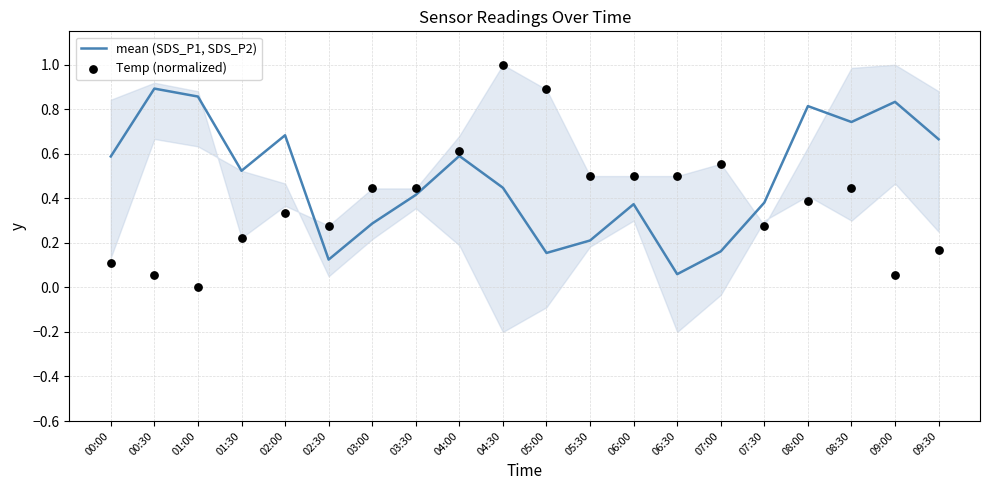

Which series contains the lowest Y value?

Temp (normalized)